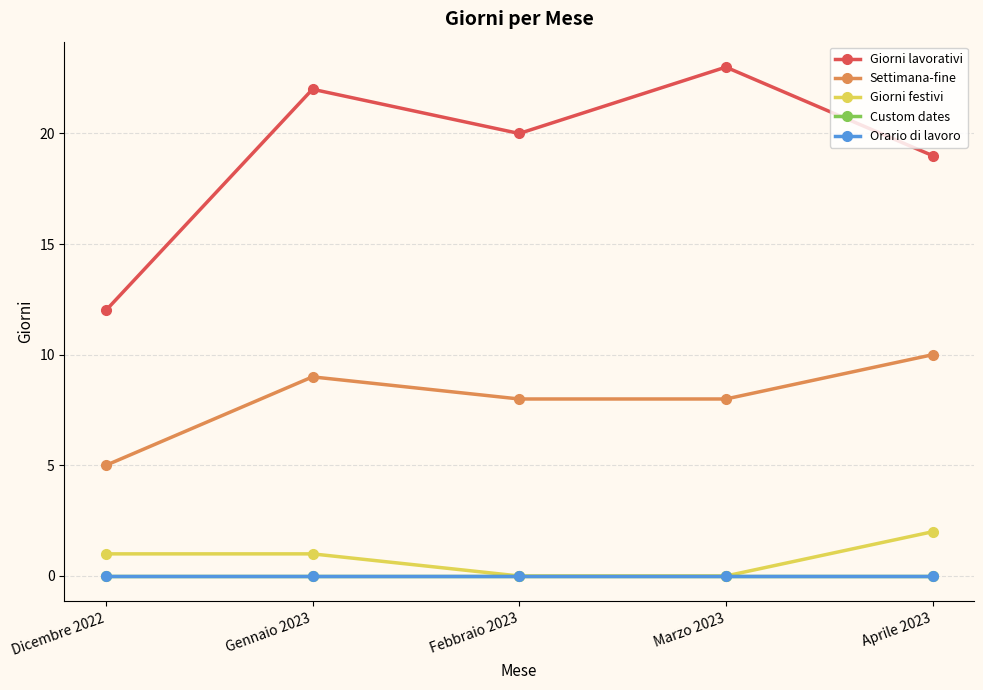

Is this an area chart (filled region under the line)?

No